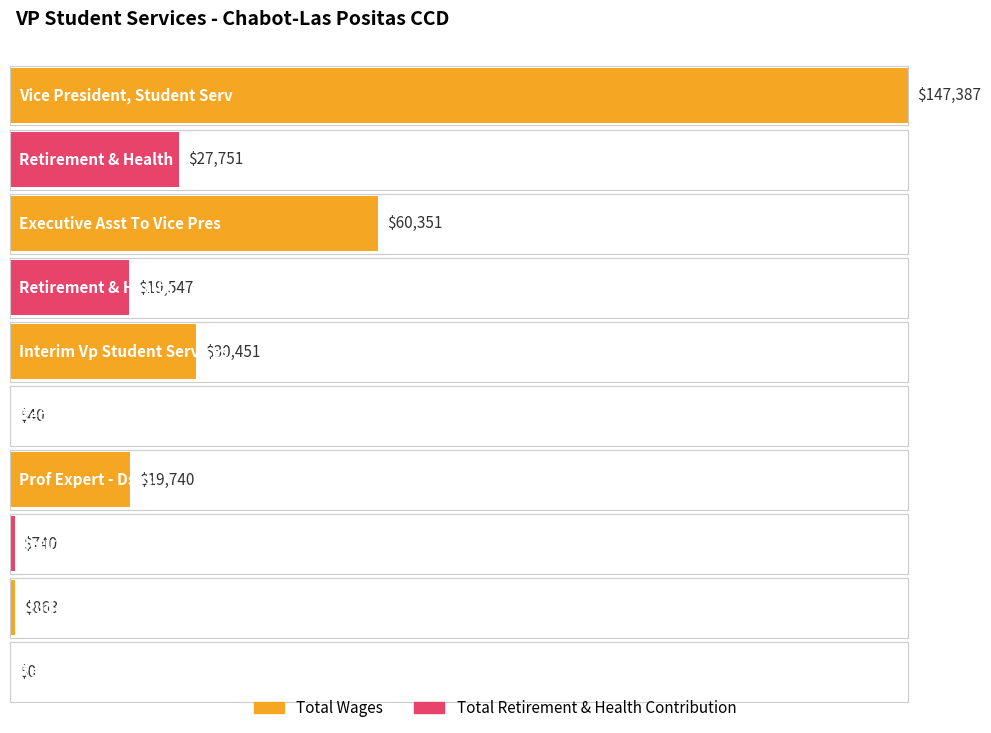

Which label corresponds to the largest value in the chart?

Vice President, Student Serv